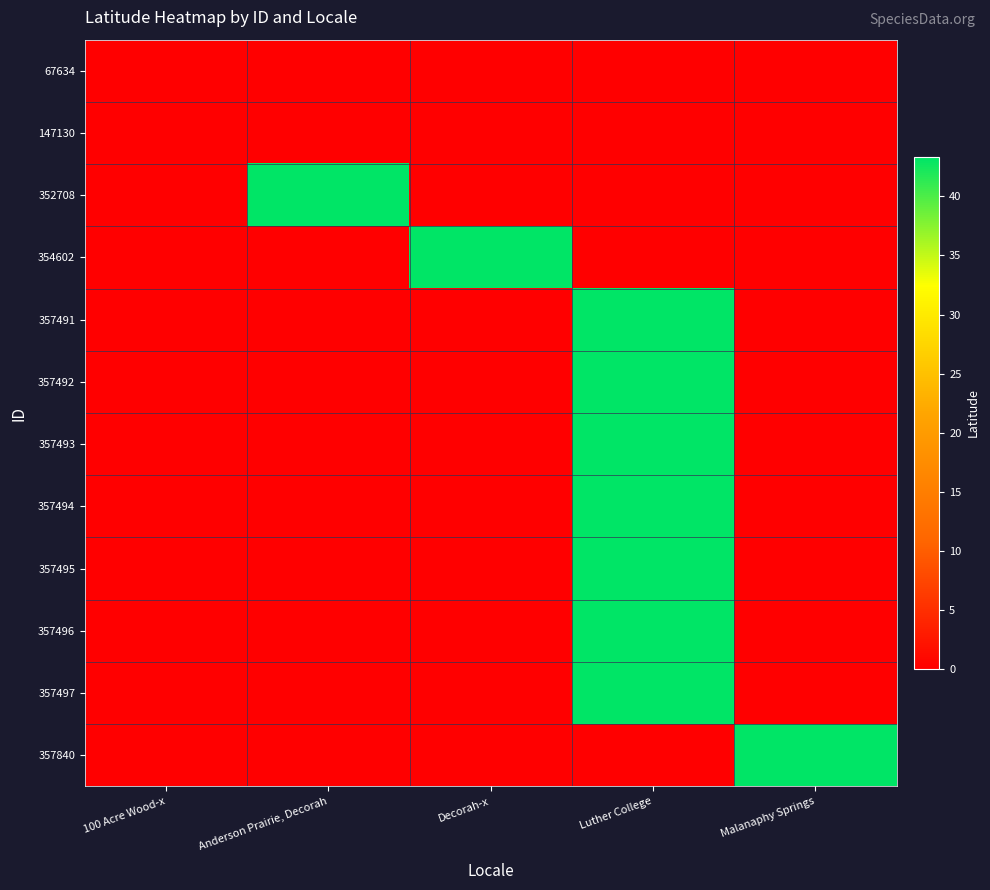

At Anderson Prairie, Decorah, list the series in order from largest to smallest.

352708, 67634, 147130, 354602, 357491, 357492, 357493, 357494, 357495, 357496, 357497, 357840